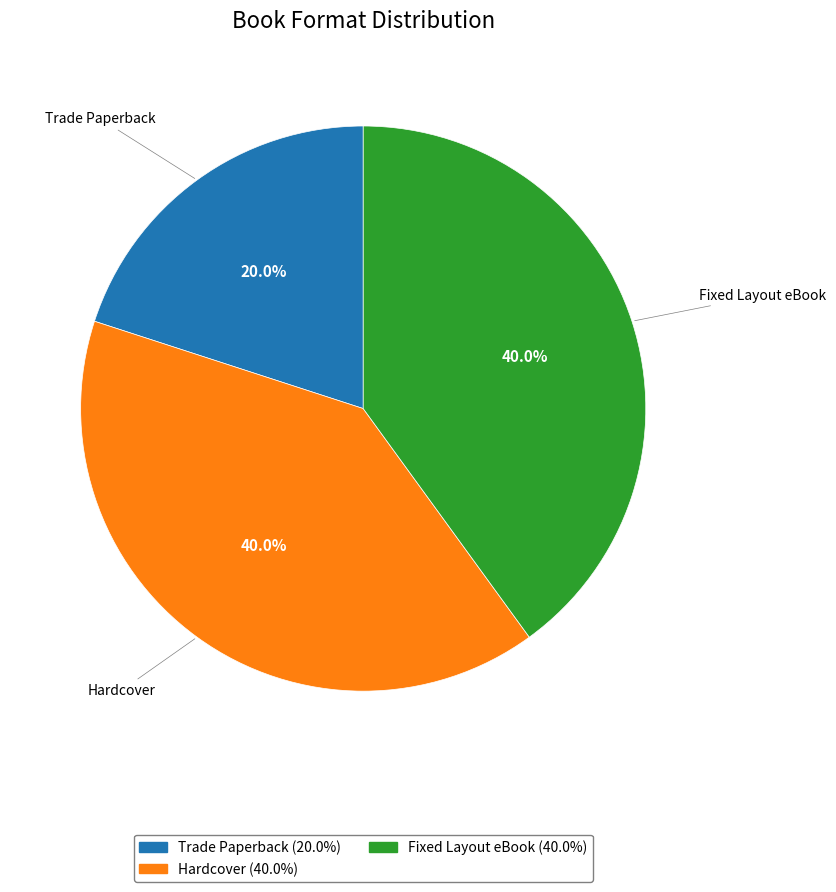

Does Hardcover represent more than half of the total?

No